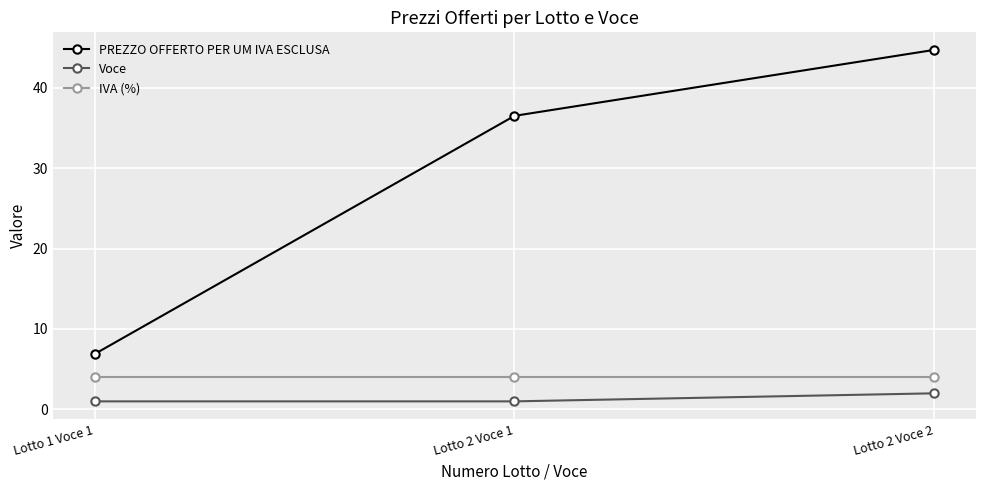

Which series has the largest range (max minus min)?

PREZZO OFFERTO PER UM IVA ESCLUSA